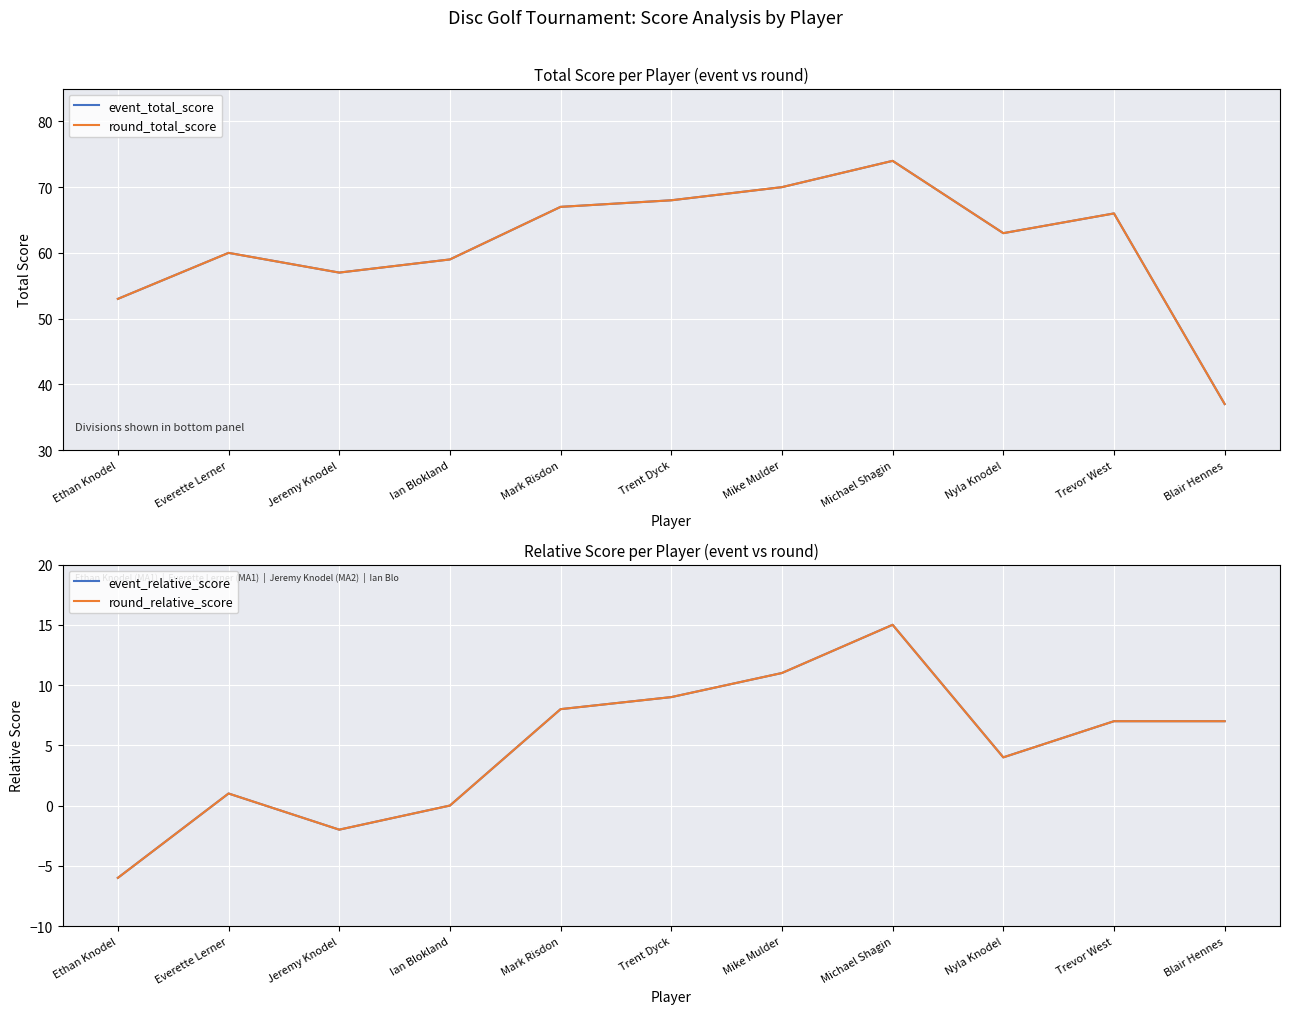

How many negative values does the event_relative_score series have?

2